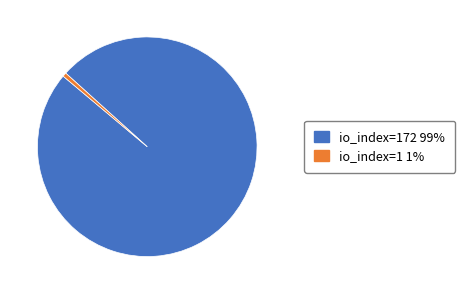

Does any single category account for the majority?

Yes